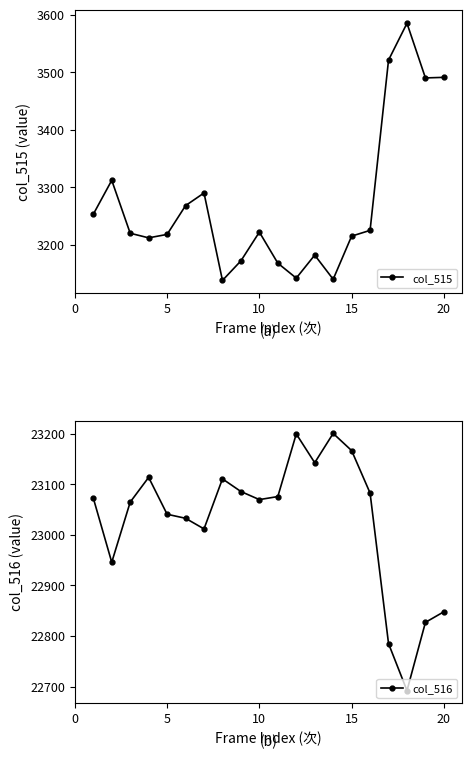

True or false: col_515 has more than 0 points higher than both neighbors.

True